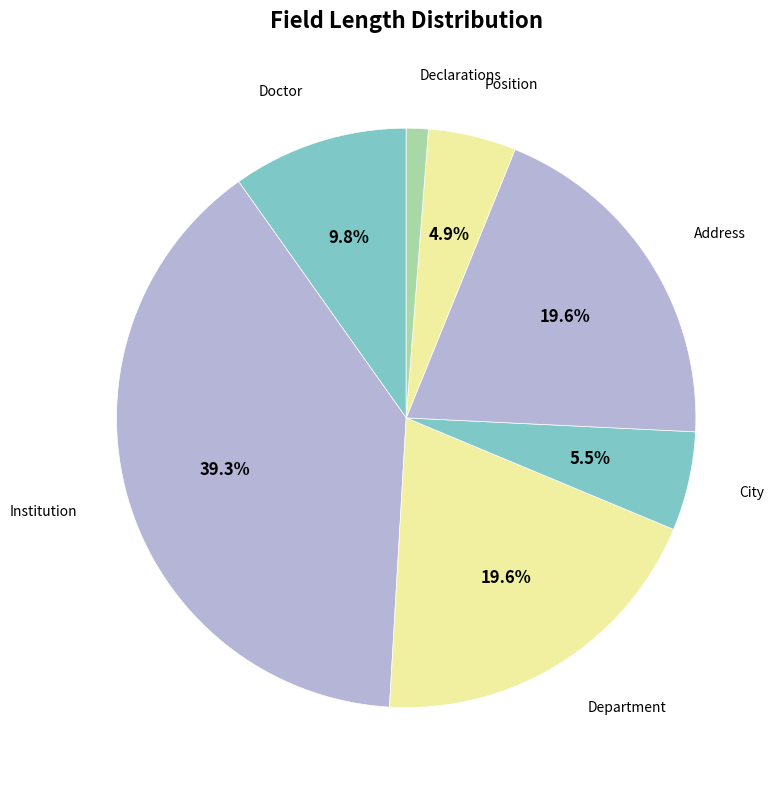

Rank the categories by value from highest to lowest.

Institution, Department, Address, Doctor, City, Position, Declarations